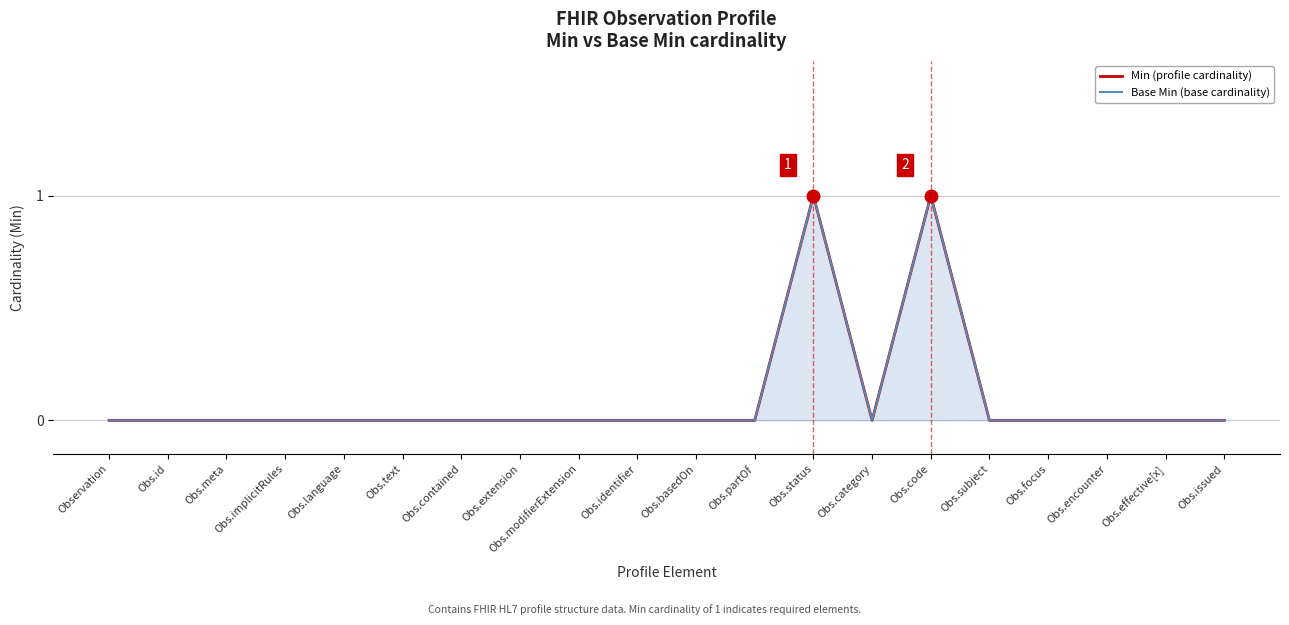

Which category has the highest value across all series?

Obs.status